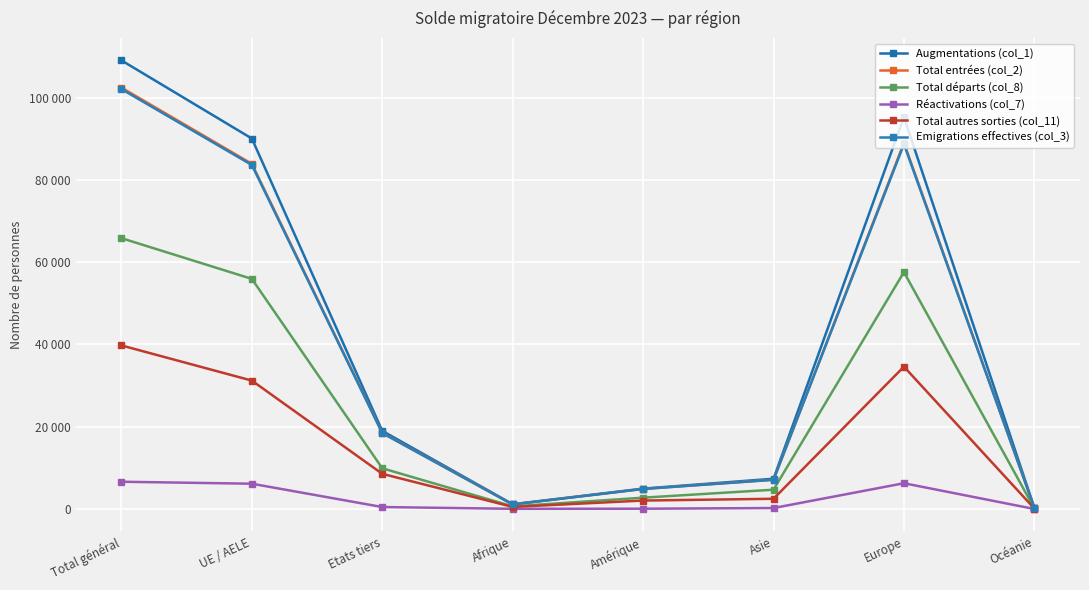

What is the difference between the maximum and second lowest values in the Total entrées (col_2) series?

101288